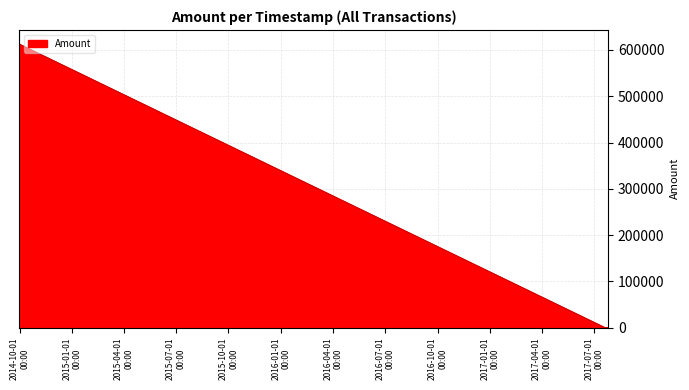

What is the difference between the maximum and minimum values?

612592.9